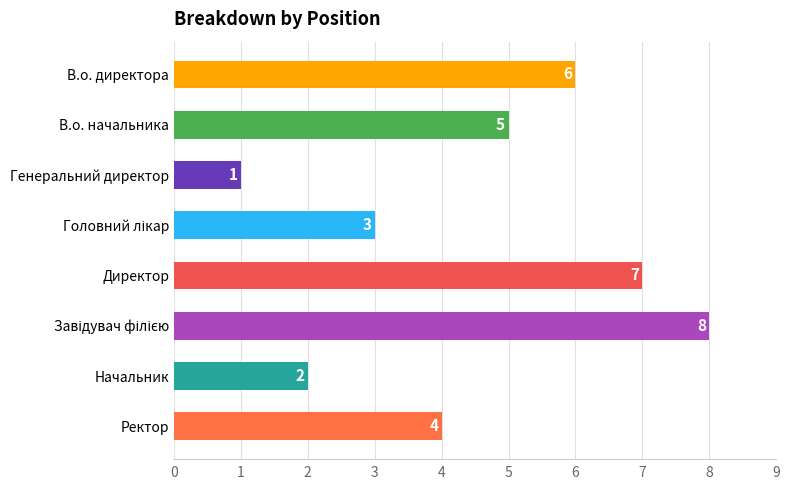

What is the label of the 1st bar from the top?

В.о. директора